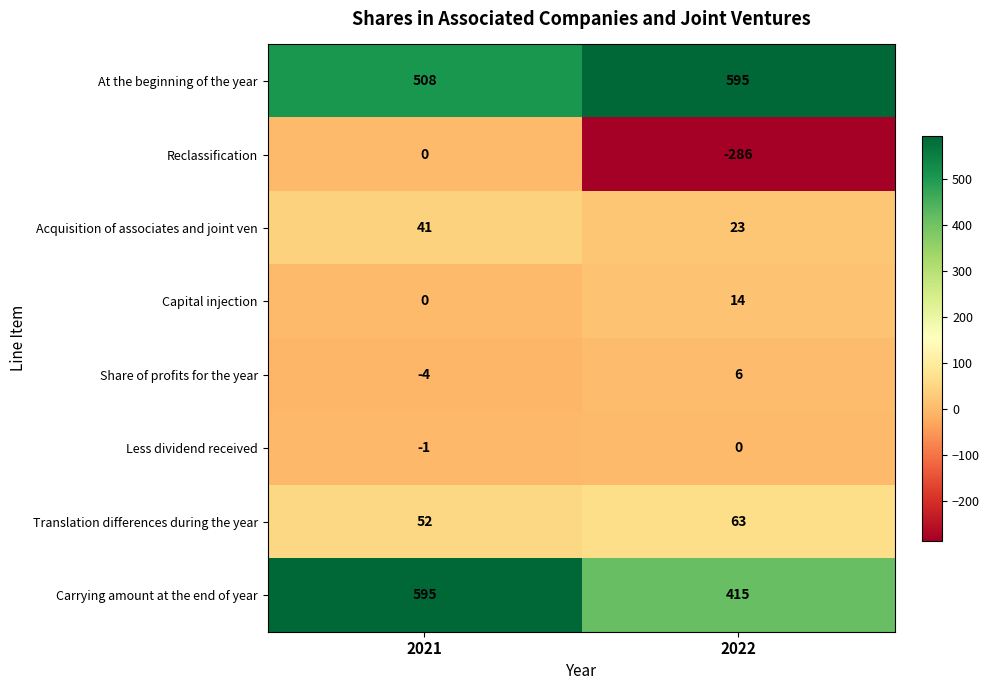

What is the approximate value of Carrying amount at the end of year at 2021, to the nearest 5?

595